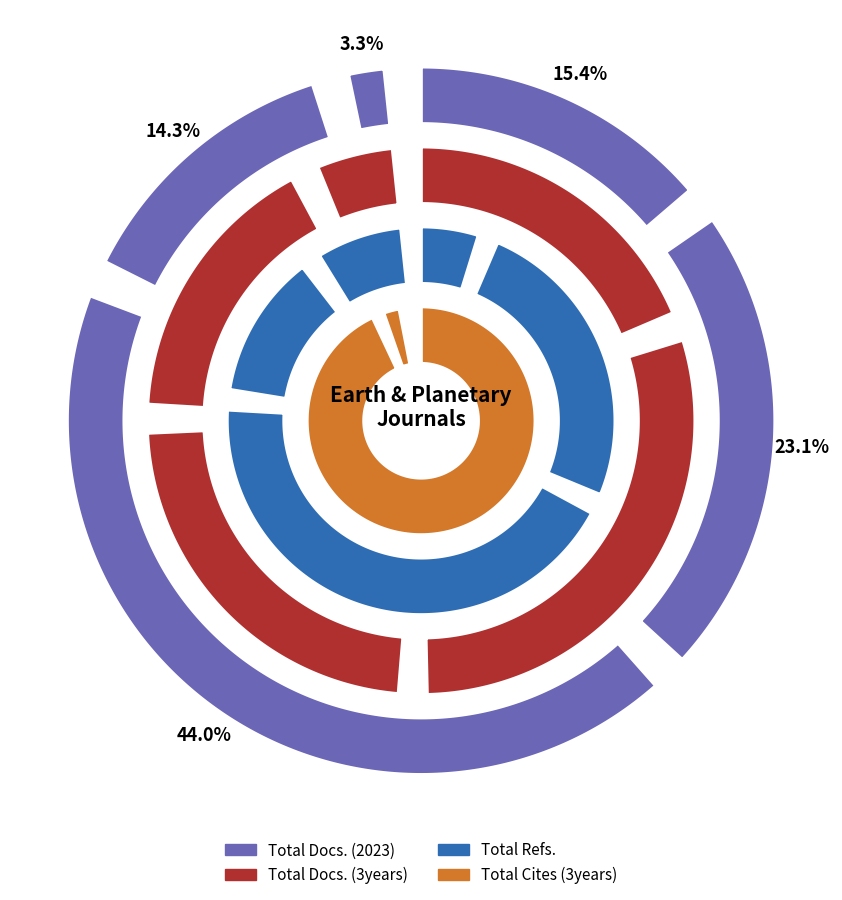

Does any single category account for the majority?

No